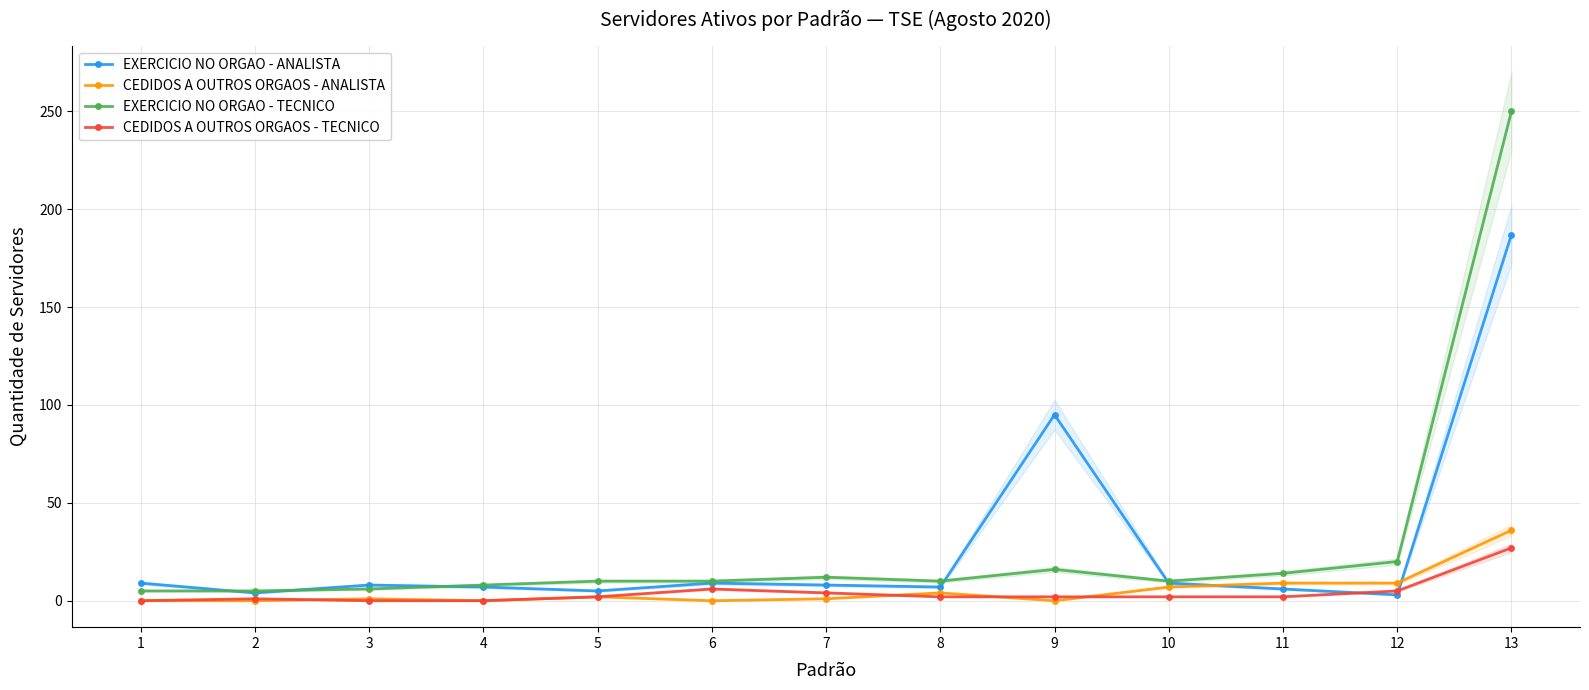

At how many categories does at least one series exceed 126?

1